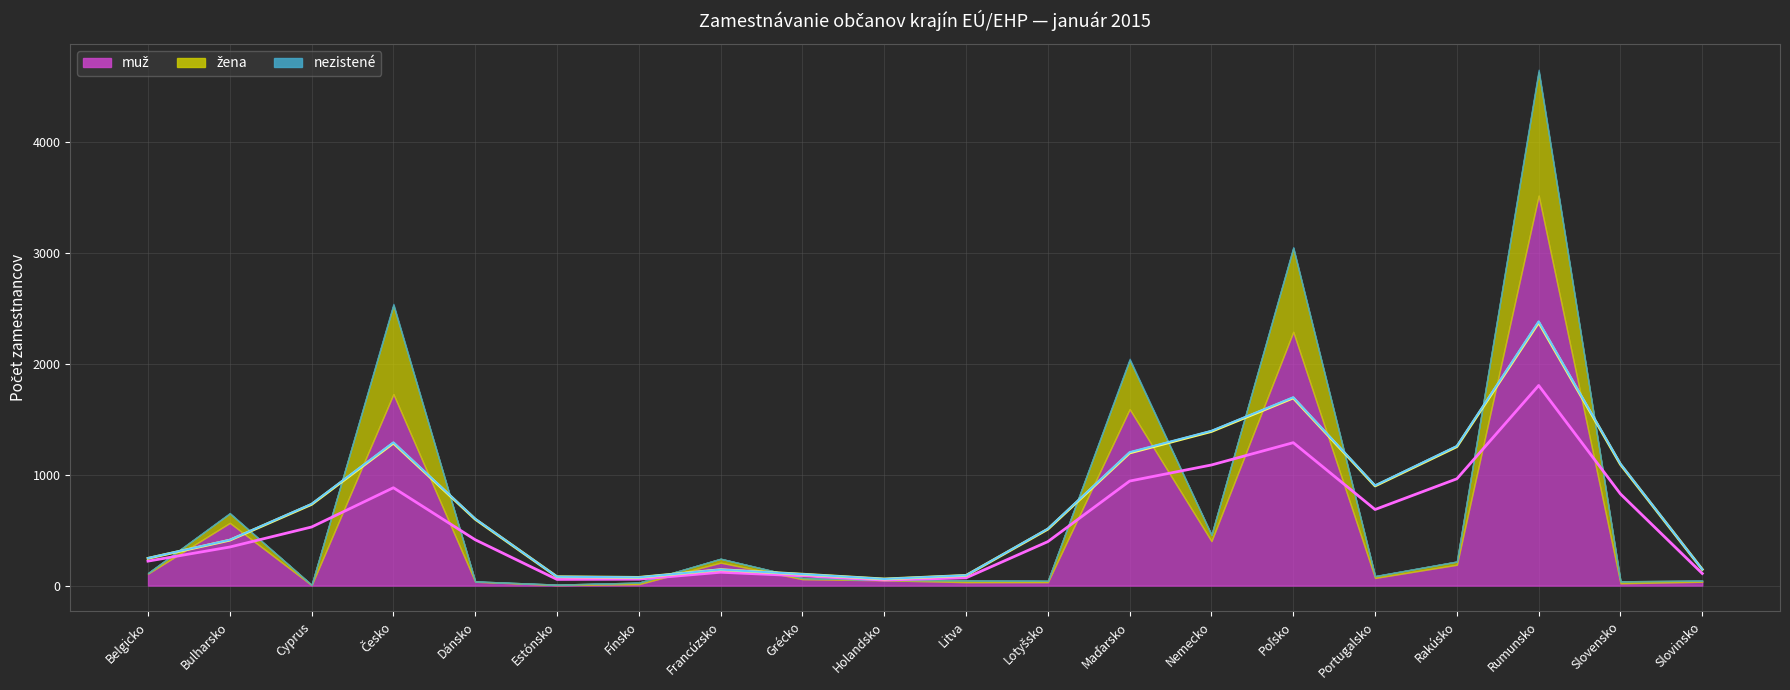

Which has a higher value, Rakúsko or Estónsko?

Rakúsko